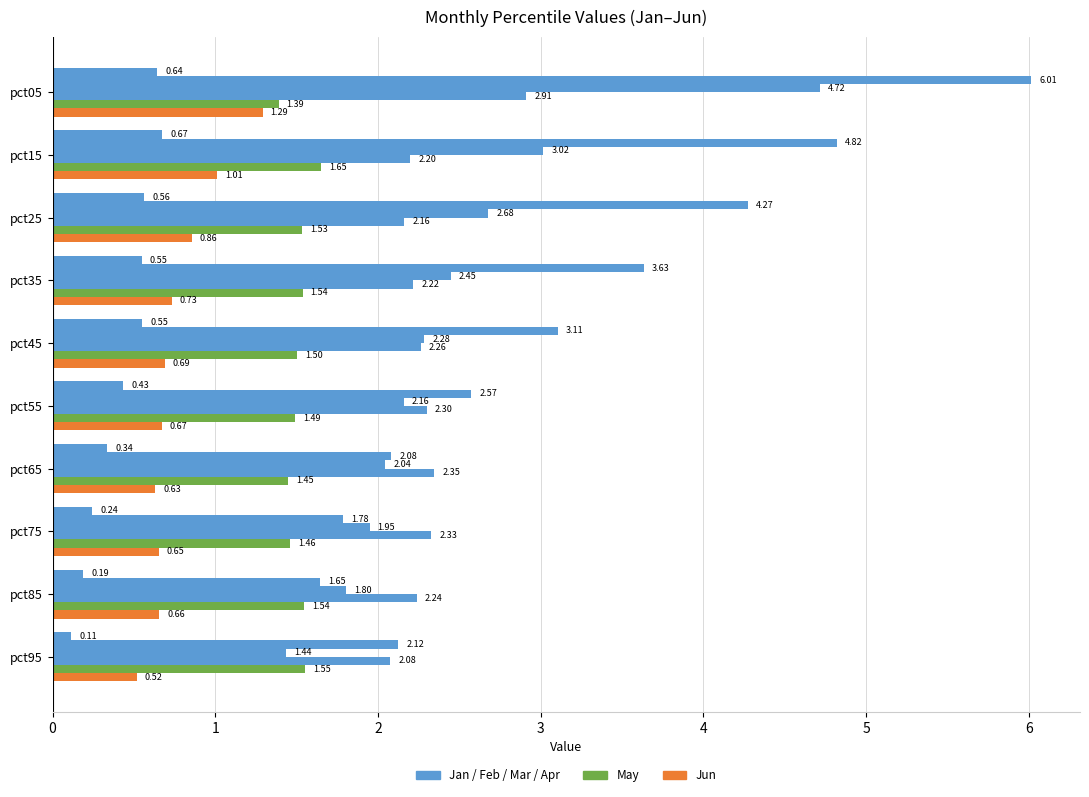

How many distinct data groups are displayed?

6